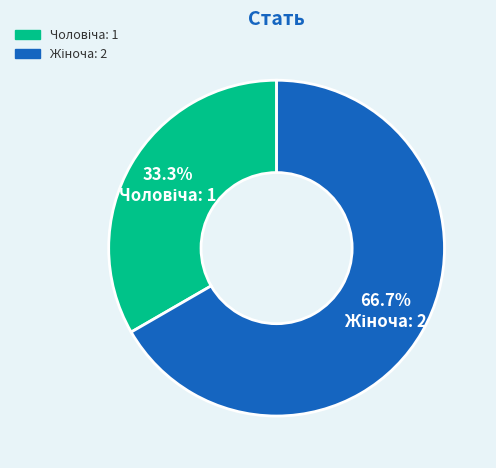

Is there any slice that represents more than half of the pie?

Yes